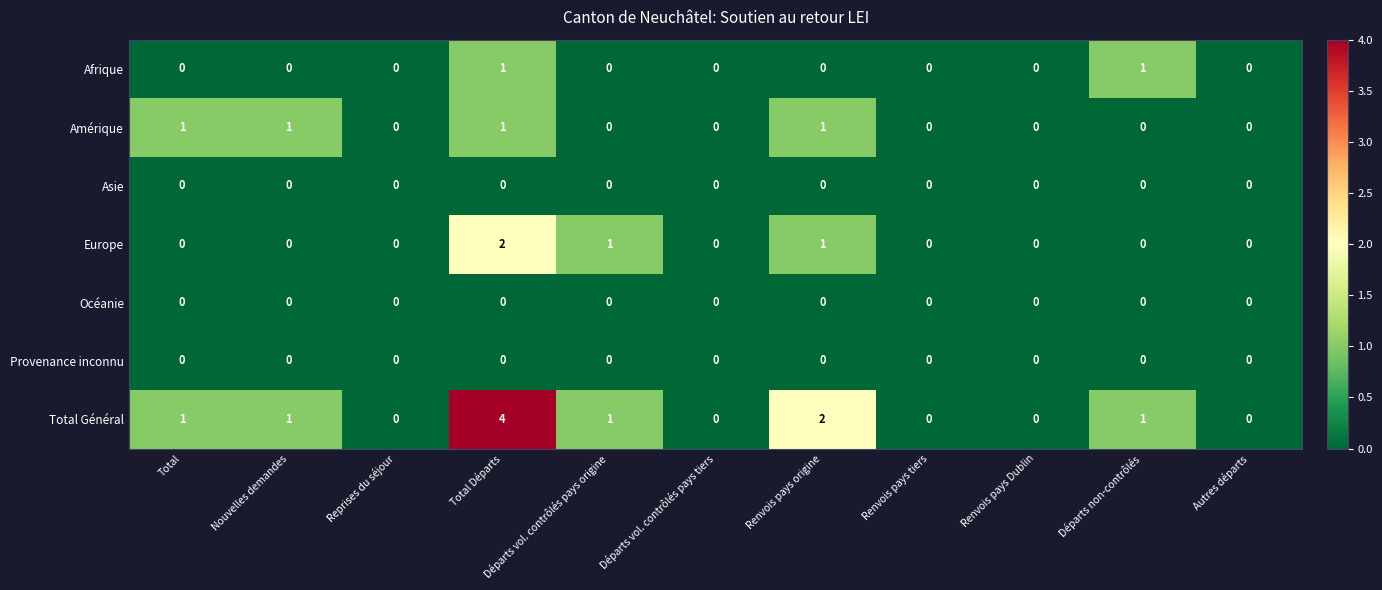

Which series has the widest spread of values?

Total Général